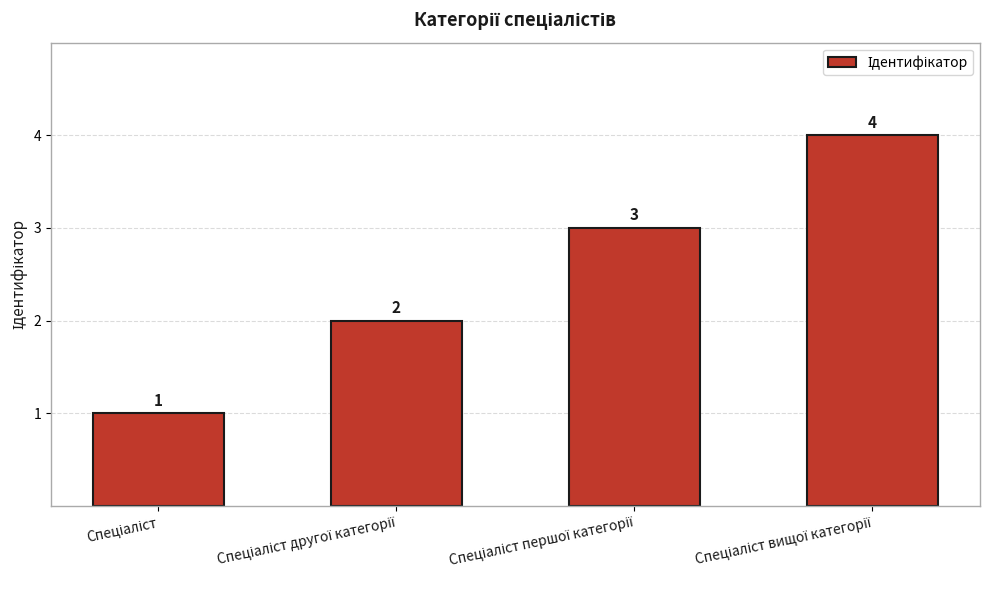

What is the maximum value shown in the chart?

4